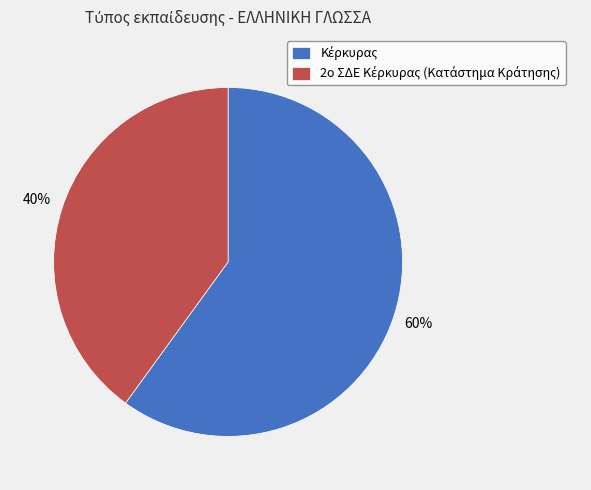

How many slices are in this pie chart?

2